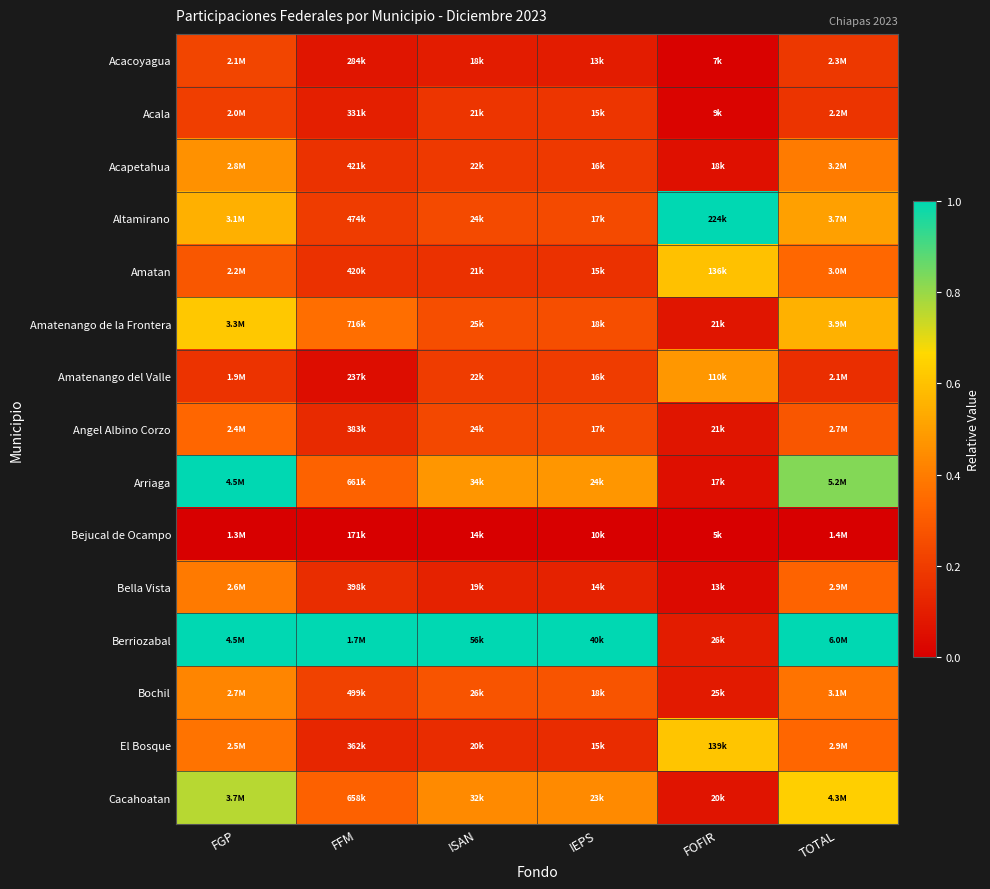

Which series has the largest total across all categories?

Berriozabal